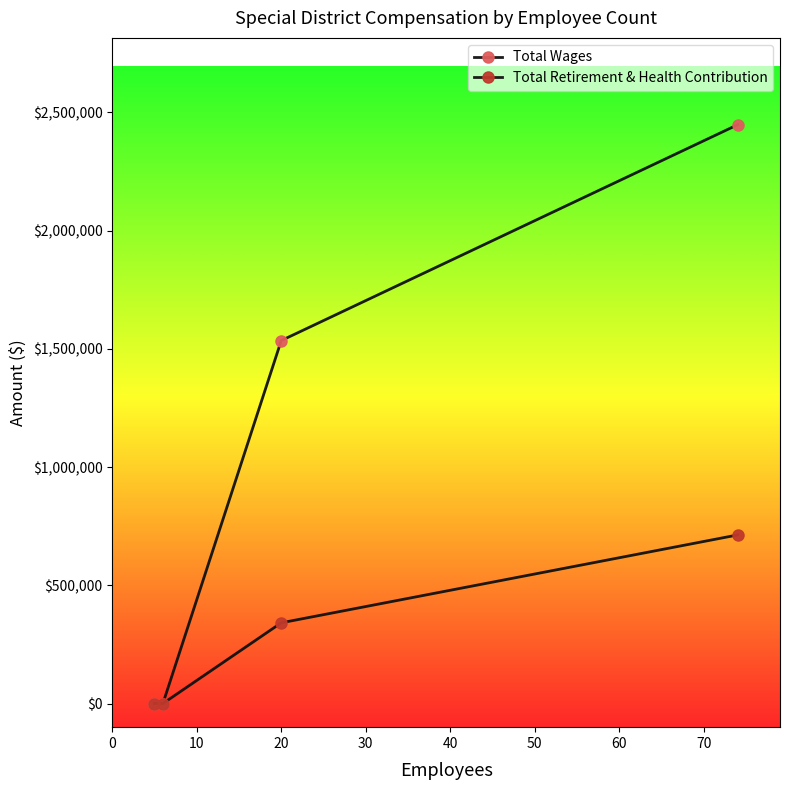

How many distinct data groups are displayed?

2